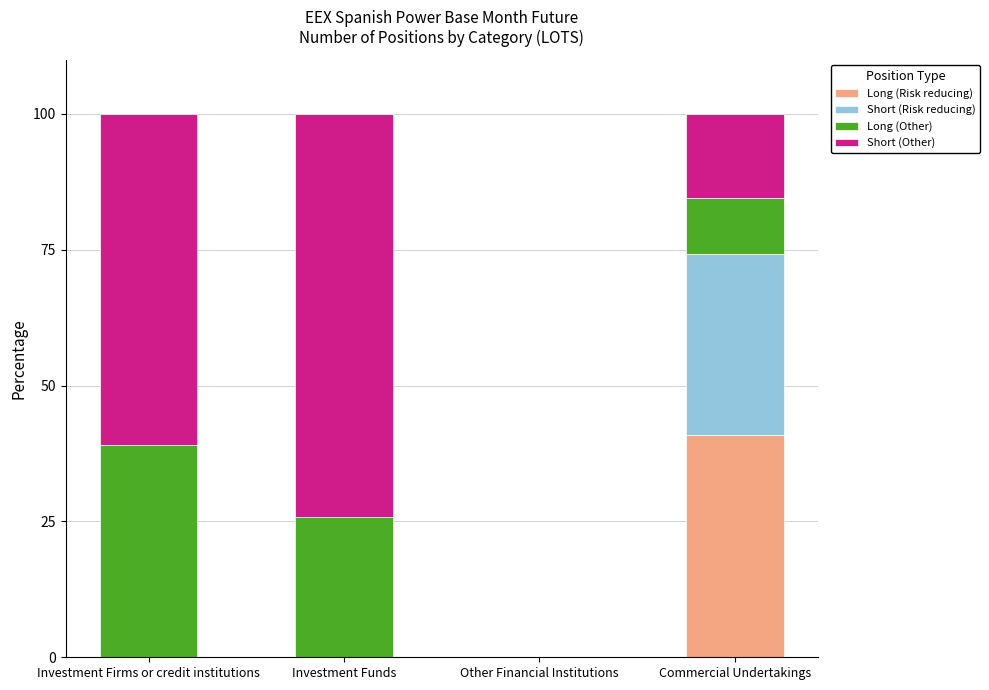

Is it true that Long (Risk reducing) equals 0.0 at Other Financial Institutions?

True